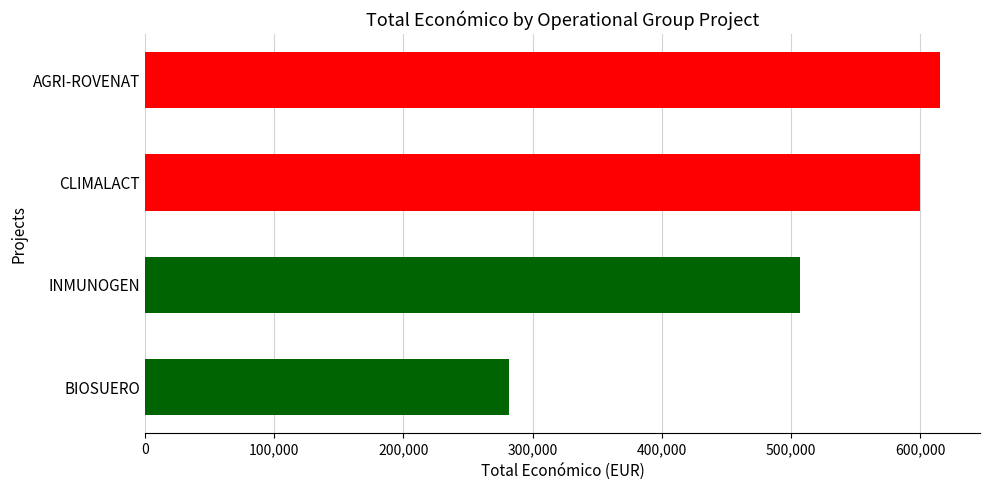

How many categories are shown in the chart?

4